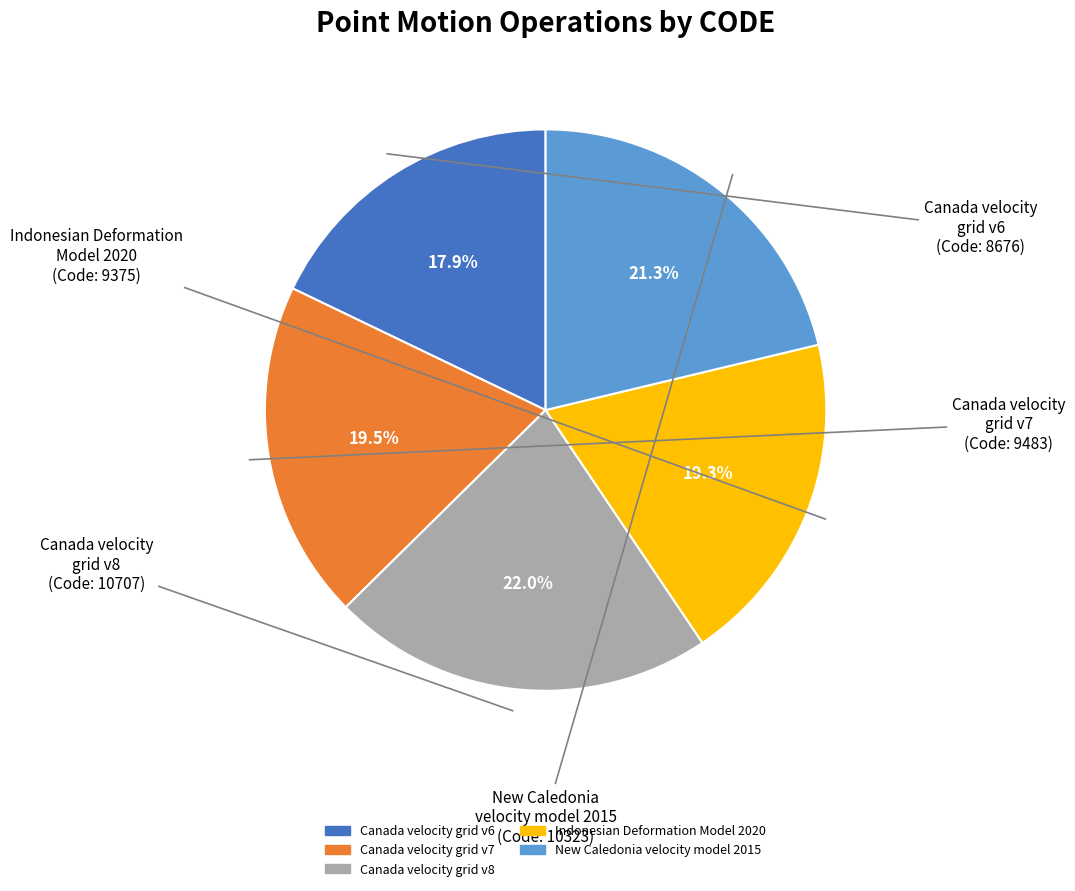

Which slice is the smallest?

Canada velocity grid v6